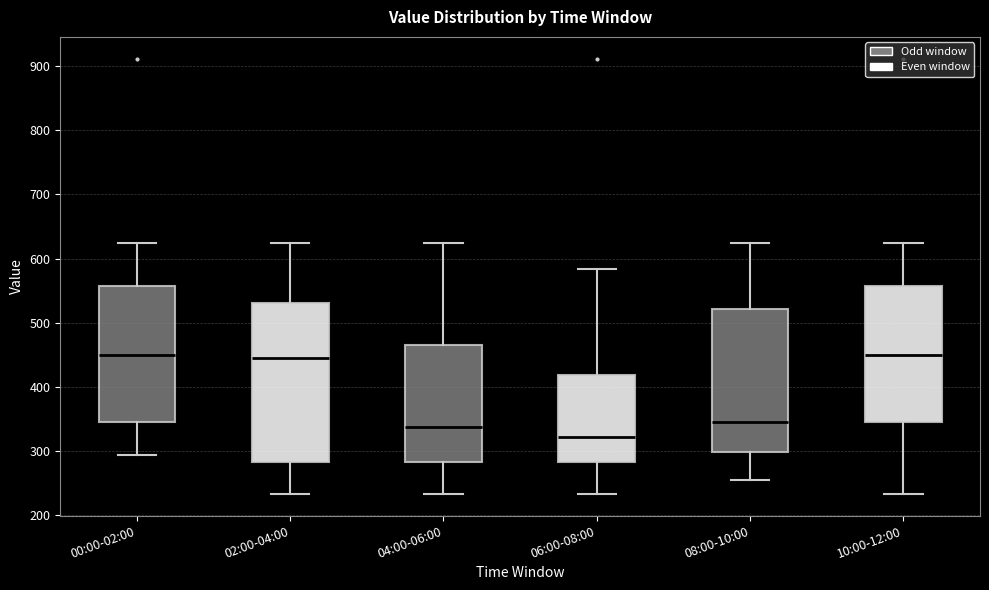

Reading left to right, read every box against the y-axis: the position of its median line, the range the box covers, and the ends of its whiskers. The values are not printed on the chart, so give them approximately, as read against the axis.

00:00-02:00: median 450, box 350 to 560, whiskers 290 to 620
02:00-04:00: median 440, box 280 to 530, whiskers 230 to 620
04:00-06:00: median 340, box 280 to 460, whiskers 230 to 620
06:00-08:00: median 320, box 280 to 420, whiskers 230 to 580
08:00-10:00: median 350, box 300 to 520, whiskers 260 to 620
10:00-12:00: median 450, box 350 to 560, whiskers 230 to 620